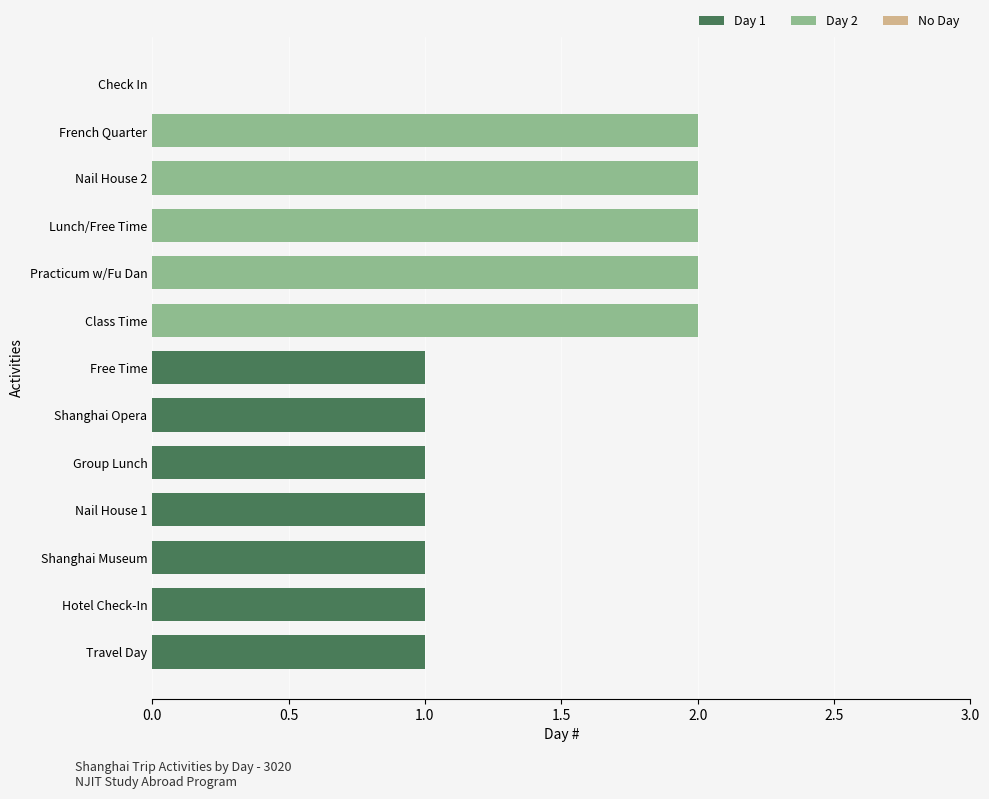

What is the label of the 12th bar from the left?

French Quarter